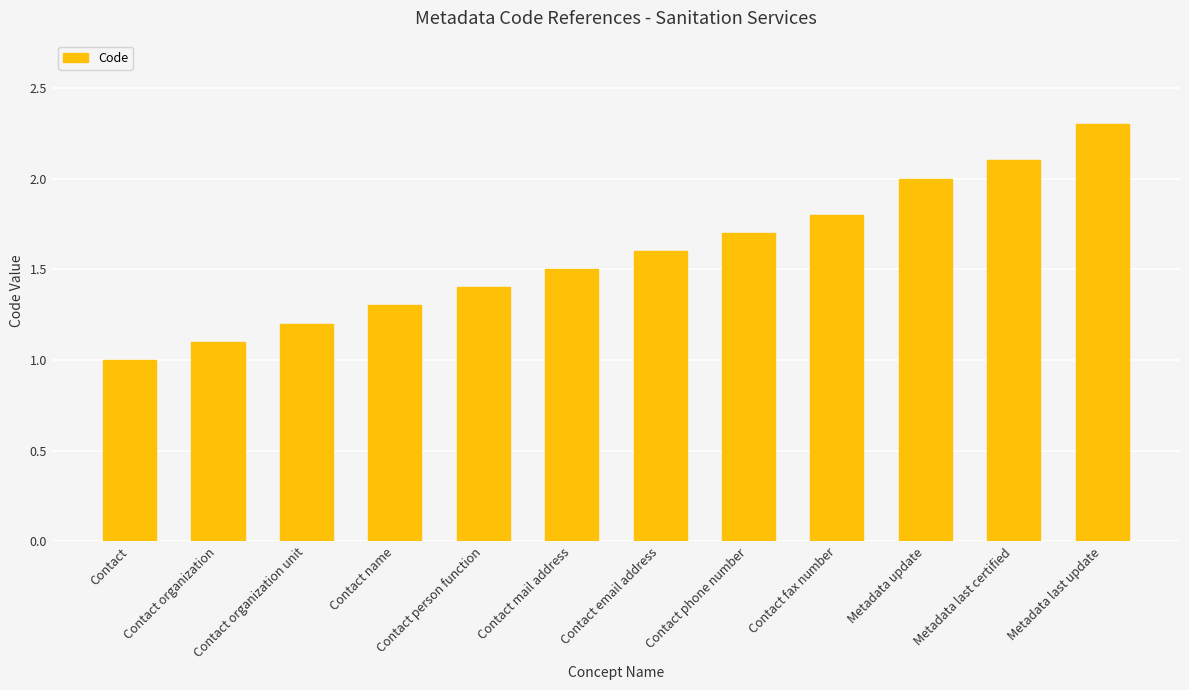

Reading left to right, list all the values displayed in this chart.

Contact=1.0	Contact organization=1.1	Contact organization unit=1.2	Contact name=1.3	Contact person function=1.4	Contact mail address=1.5	Contact email address=1.6	Contact phone number=1.7	Contact fax number=1.8	Metadata update=2.0	Metadata last certified=2.1	Metadata last update=2.3